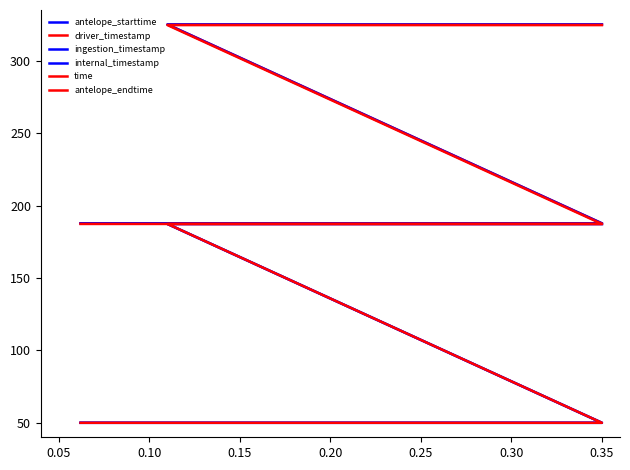

What is the difference between the maximum and second lowest values in the internal_timestamp series?

137.3